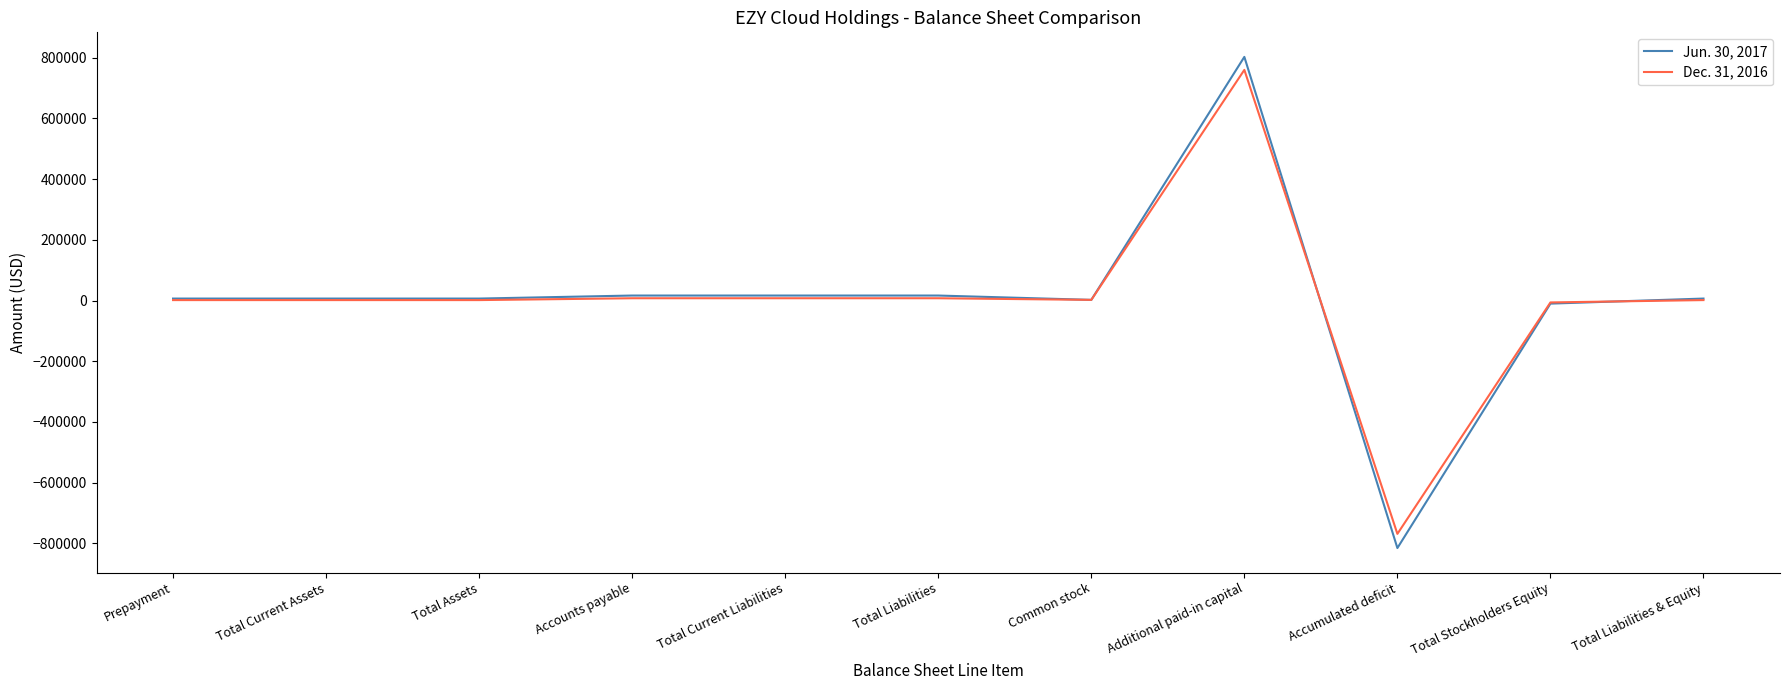

Which label corresponds to the smallest value in the chart?

Accumulated deficit